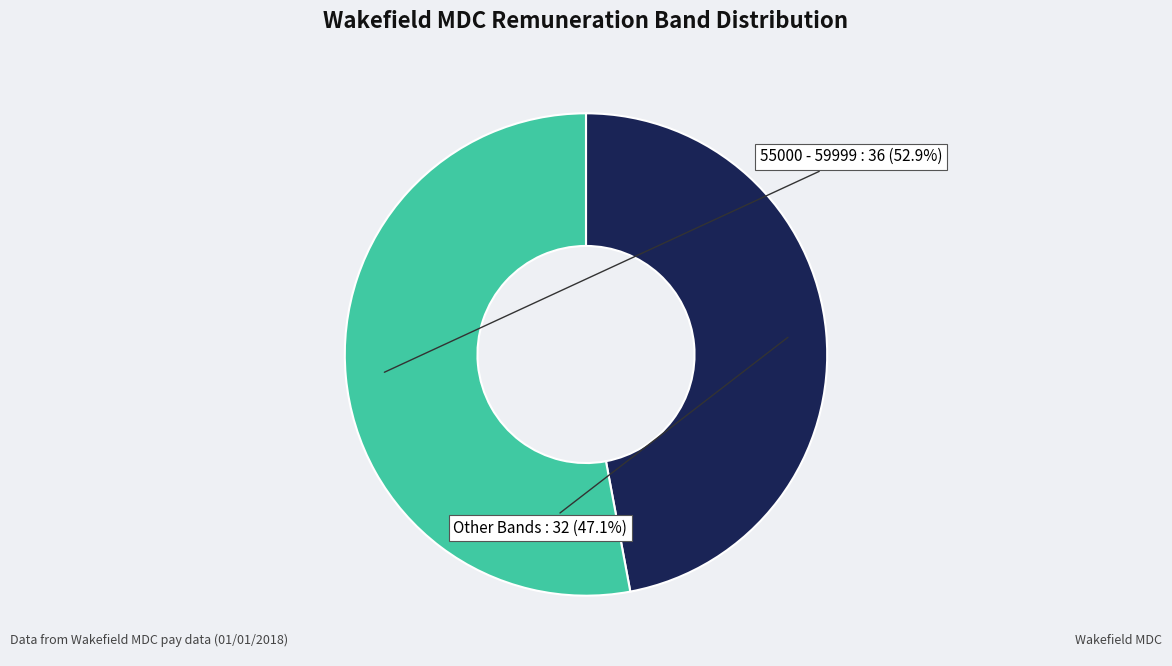

Does any single category account for the majority?

Yes